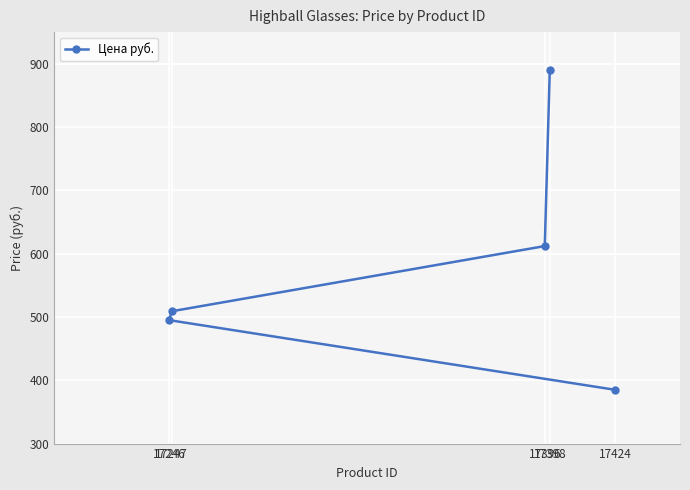

What is the greatest value displayed?

890